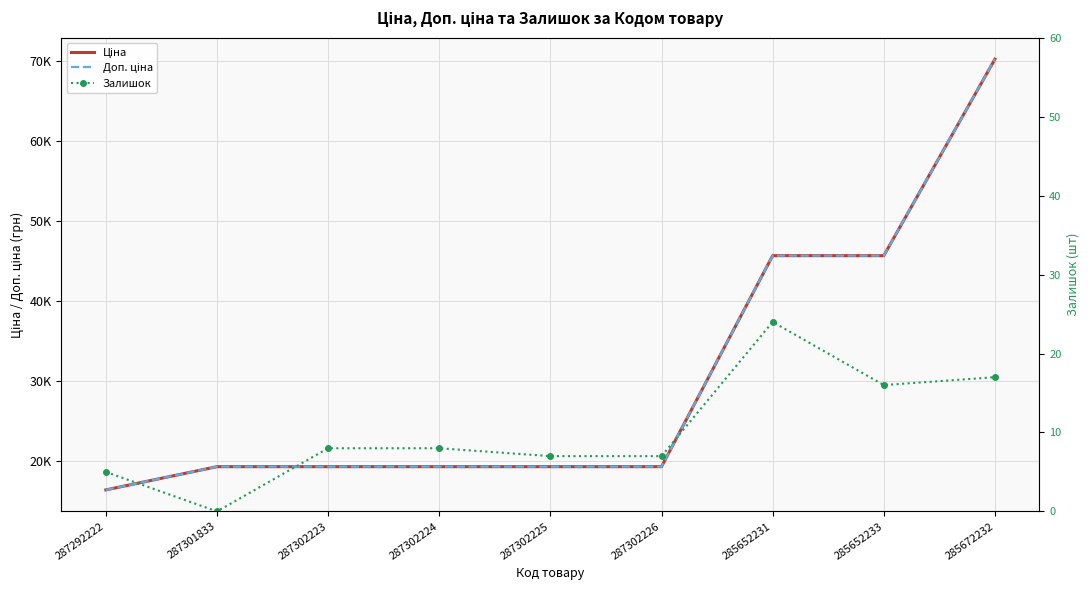

What is the maximum value for Залишок?

24.0